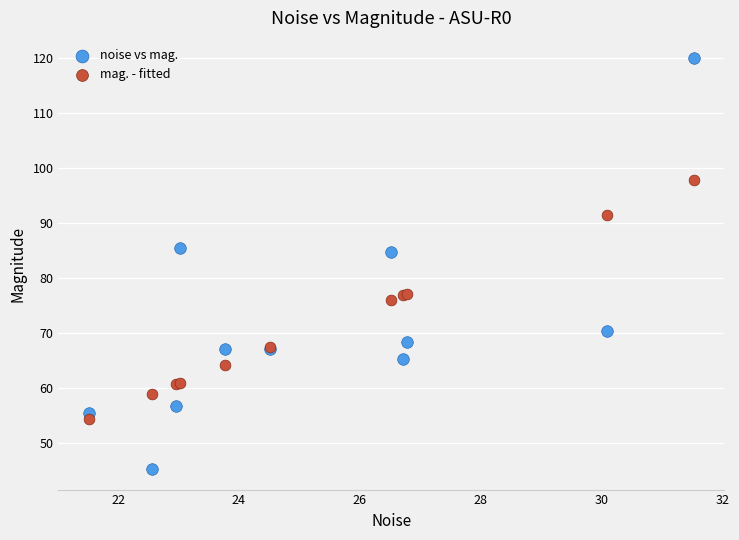

Which series has the widest spread of Y values?

noise vs mag.